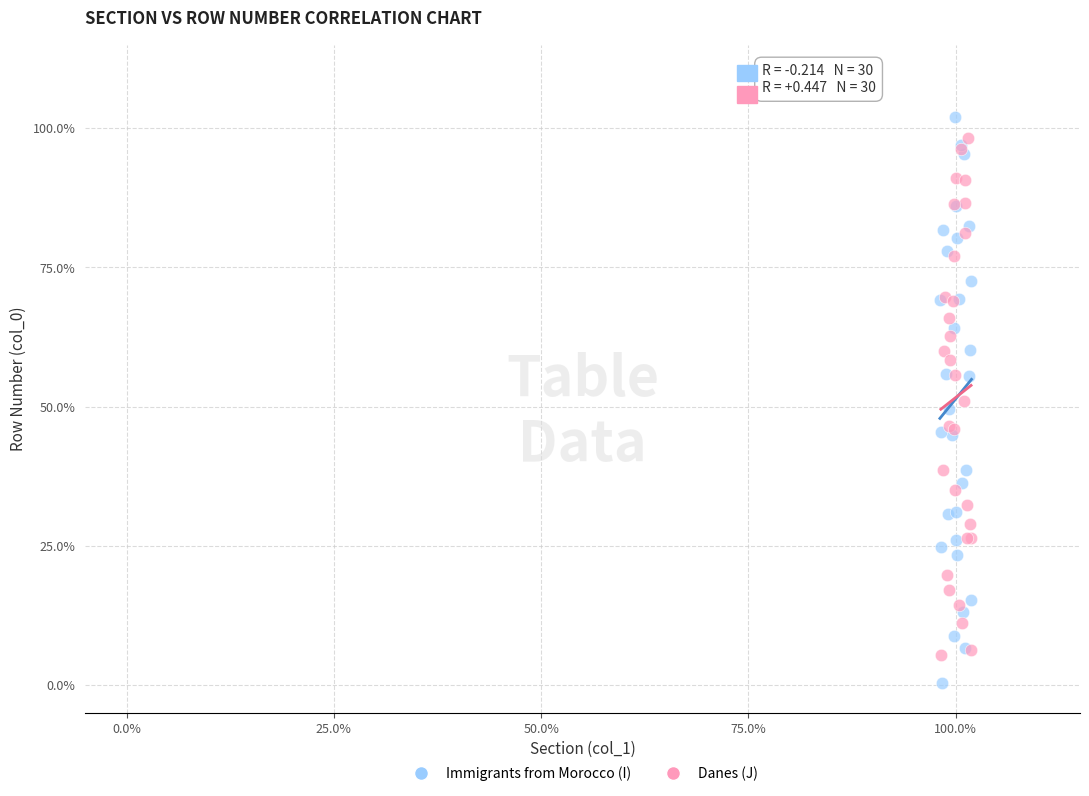

What are all the series names shown in the legend?

Immigrants from Morocco (I), Danes (J)